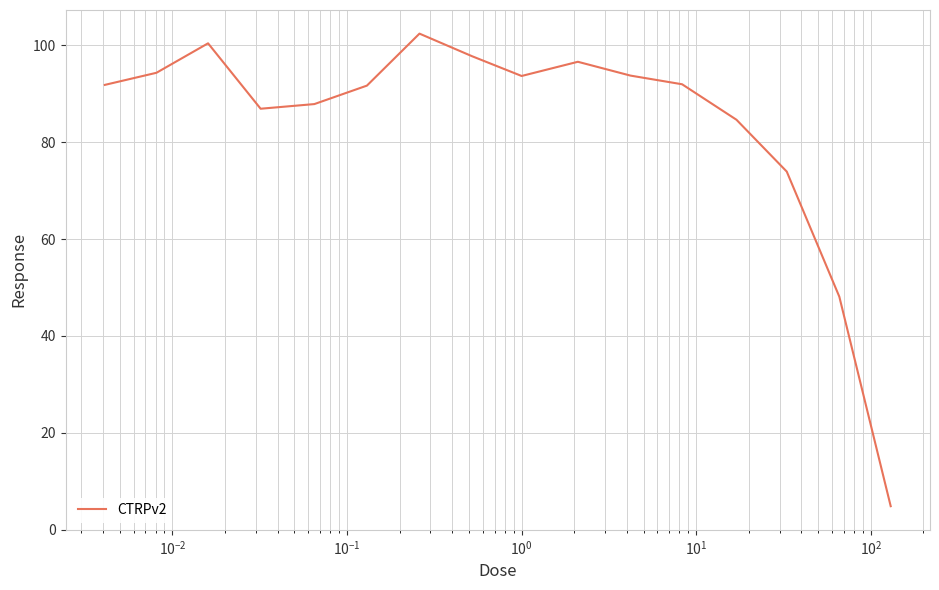

What is the difference between the maximum and minimum values?

97.5